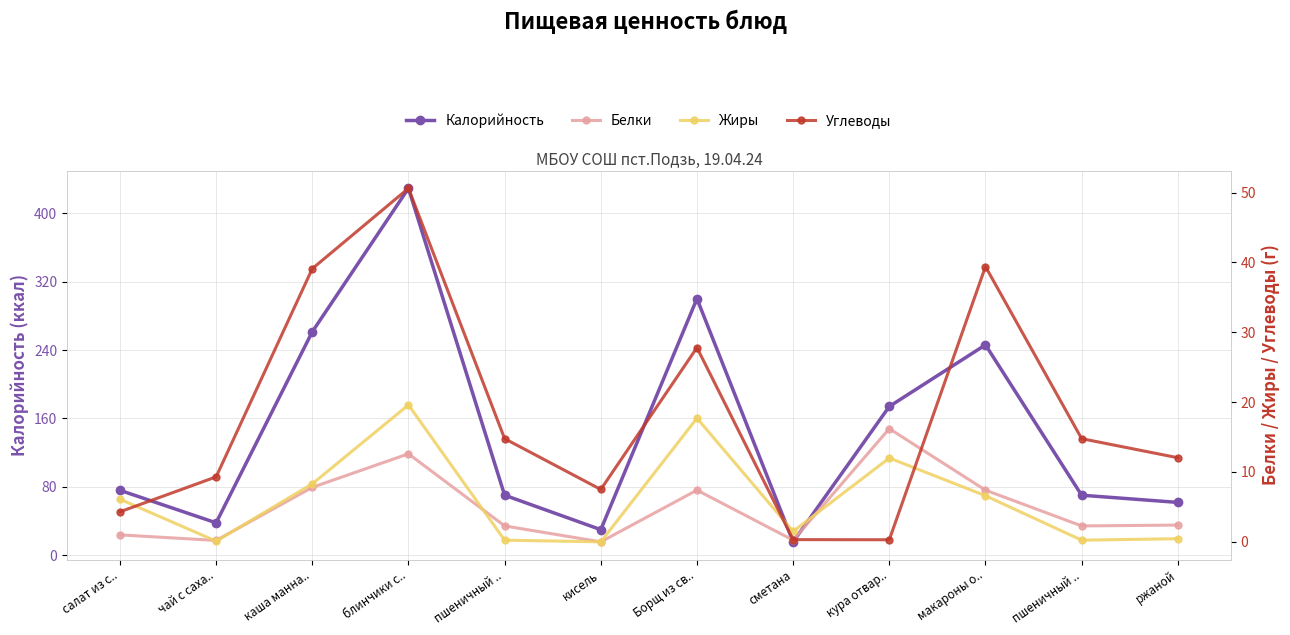

How many values in the Жиры series exceed 6?

6